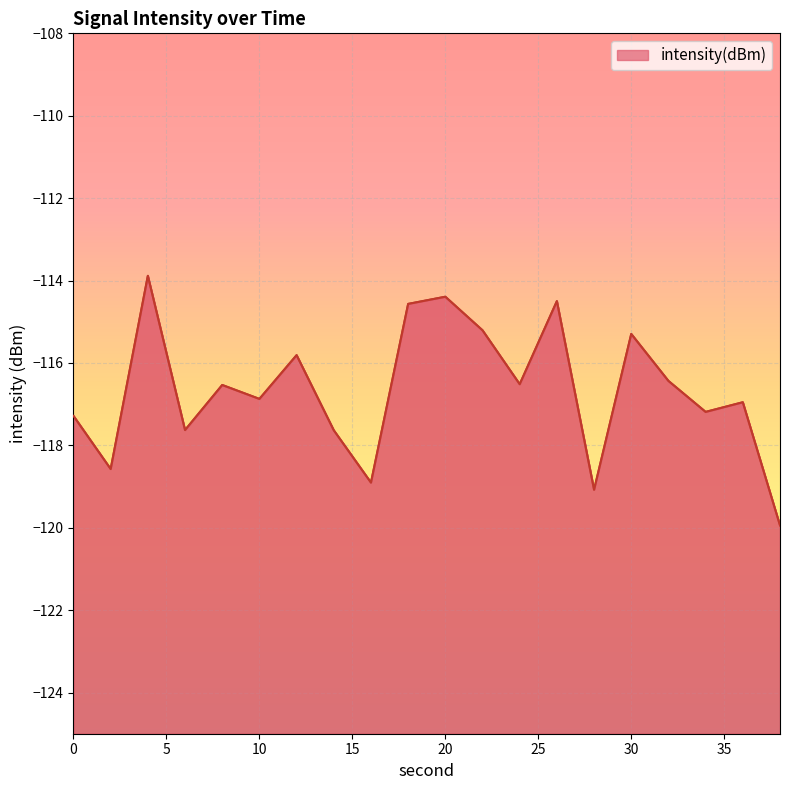

Is it true that the value at 34 is -117.2?

True